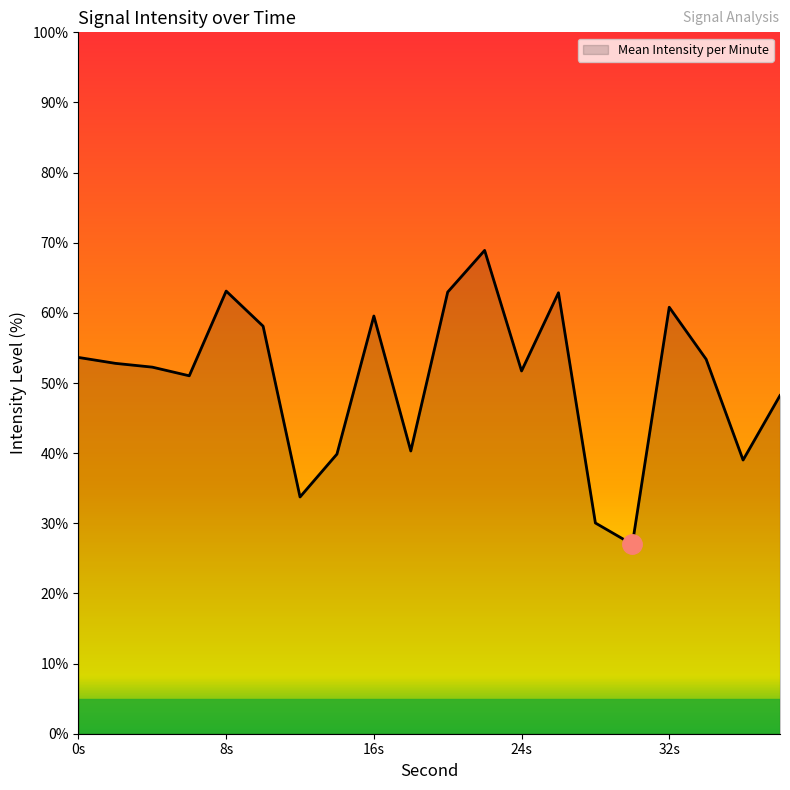

What is the difference between the maximum and minimum values?

41.9